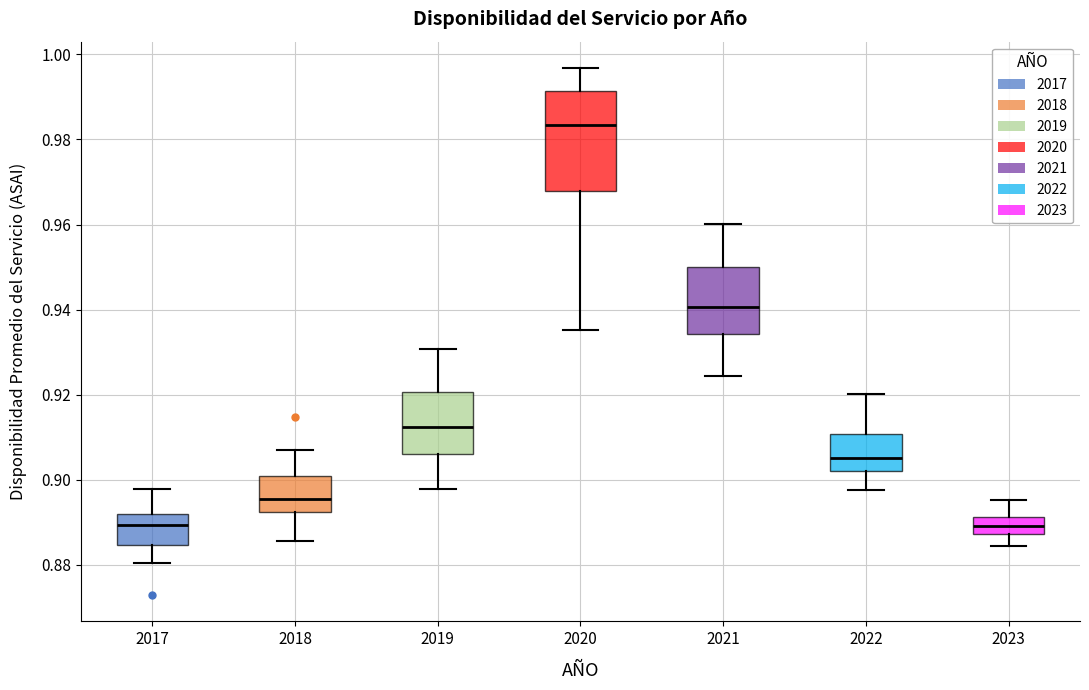

Where does the upper whisker of the box at x = 2017 end on the y-axis? The values are not printed on the chart, so give them approximately, as read against the axis.

0.898